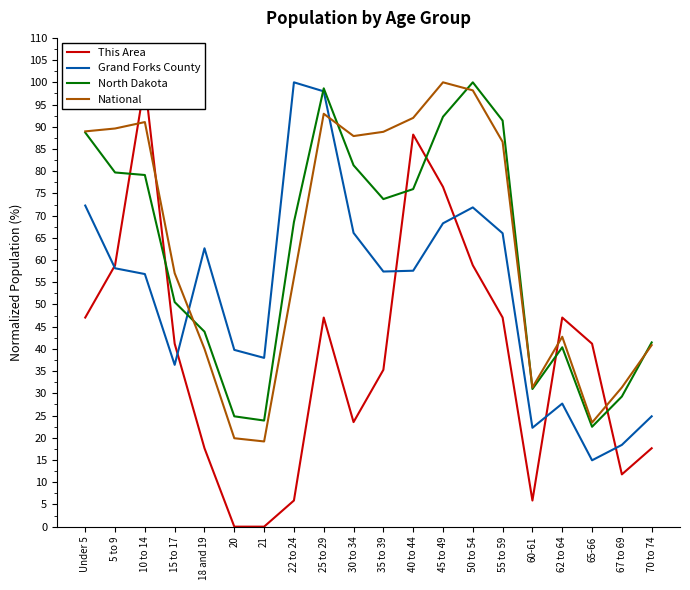

What is the difference between the second highest and second lowest values in the North Dakota series?

74.8